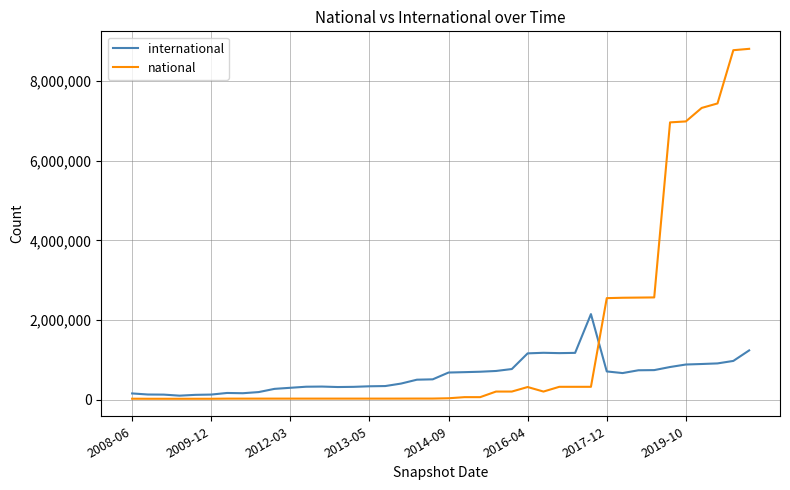

What is the maximum value for international?

2150138